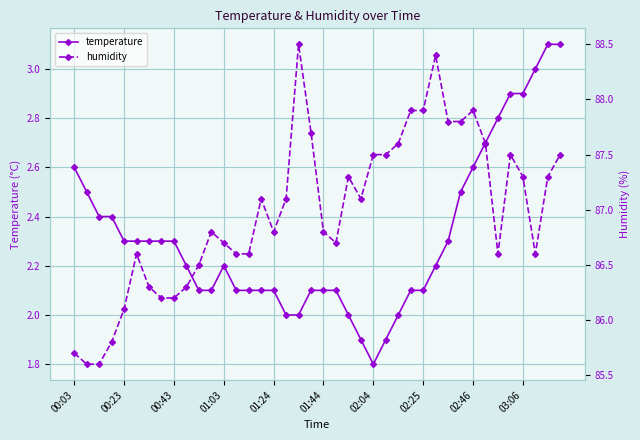

What is the difference between the second highest and minimum values in the temperature series?

1.3